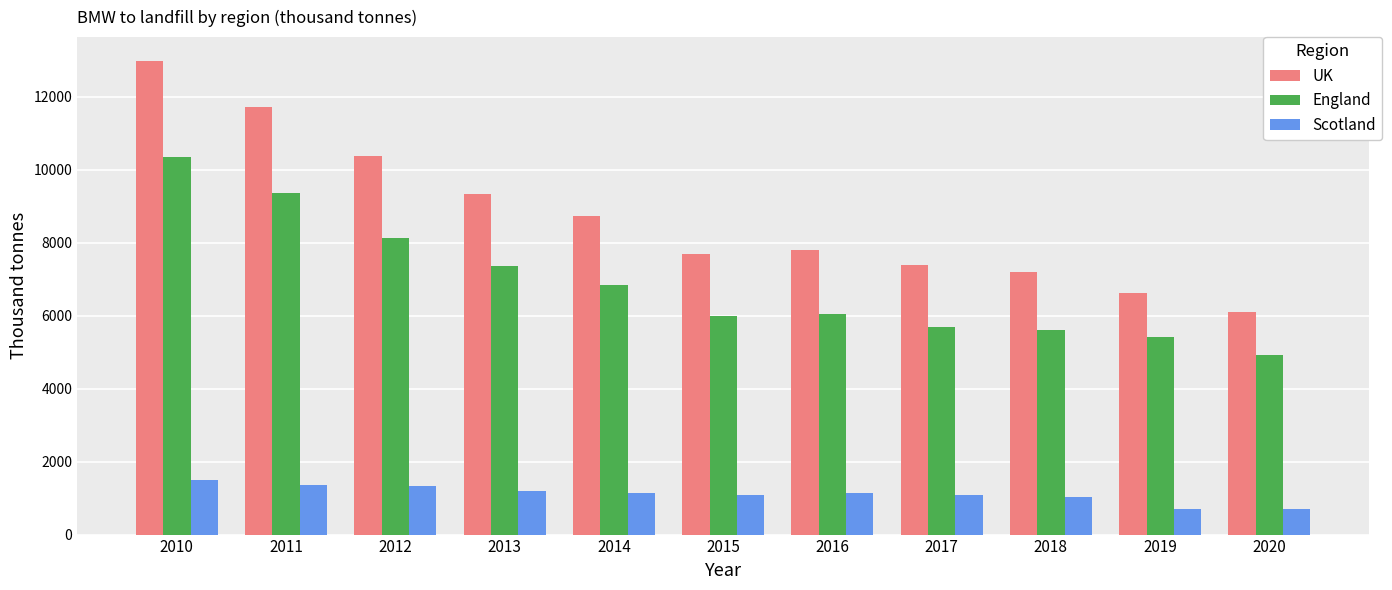

What is the difference between the maximum and minimum values in the UK series?

6879